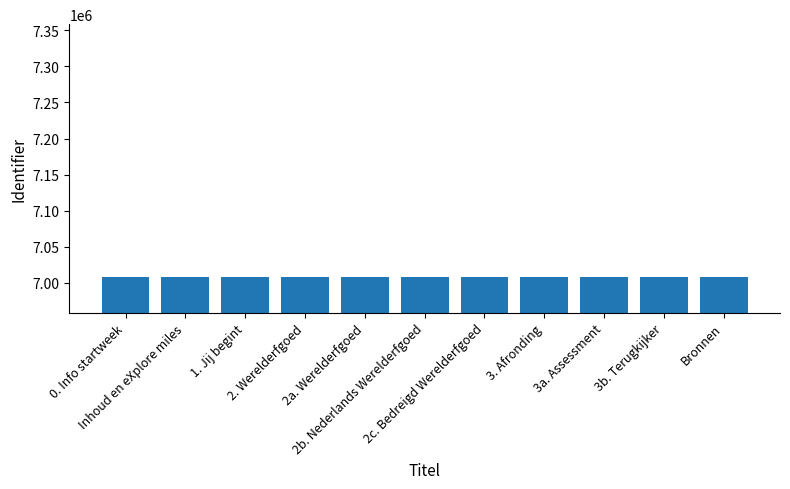

The value at 3b. Terugkijker is 3054097. True or false?

False